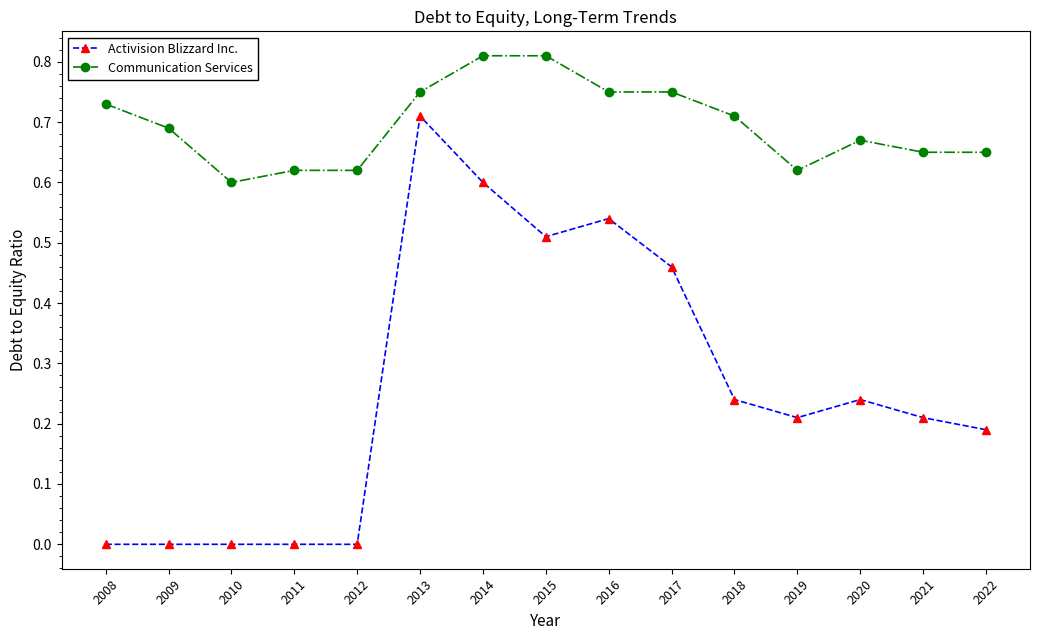

What is the sum of all Communication Services values?

10.4